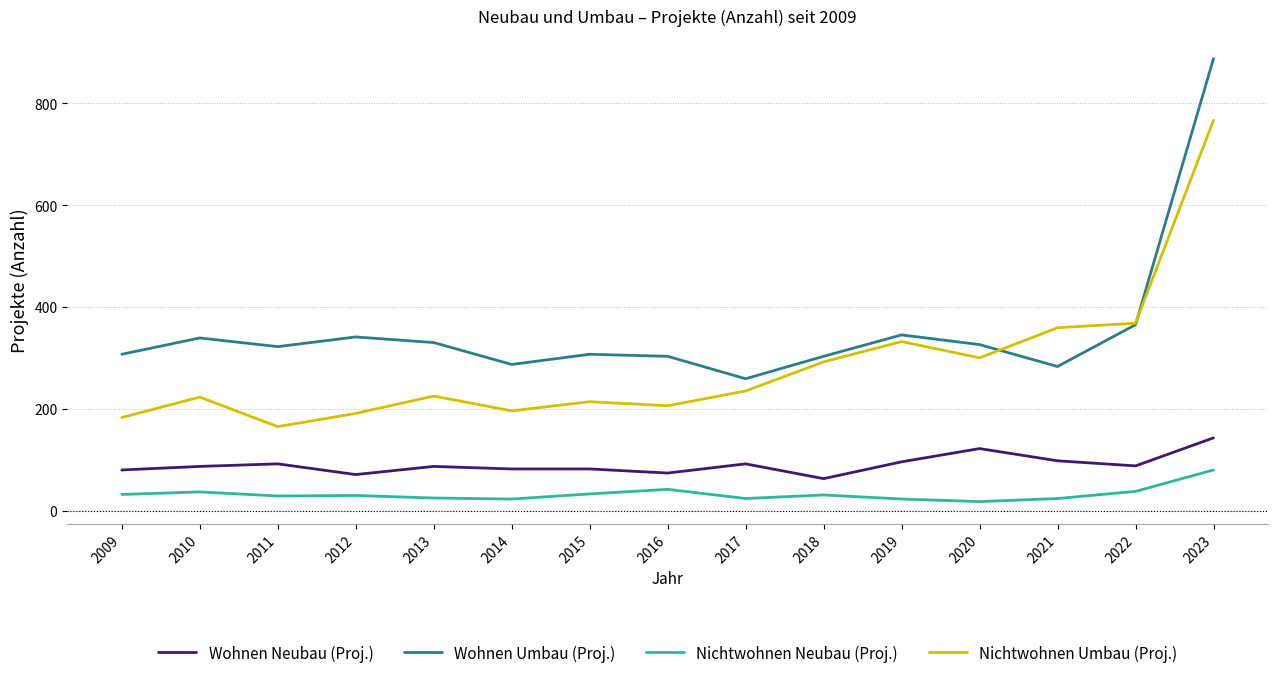

True or false: Wohnen Umbau (Proj.) and Wohnen Neubau (Proj.) intersect in this chart.

False